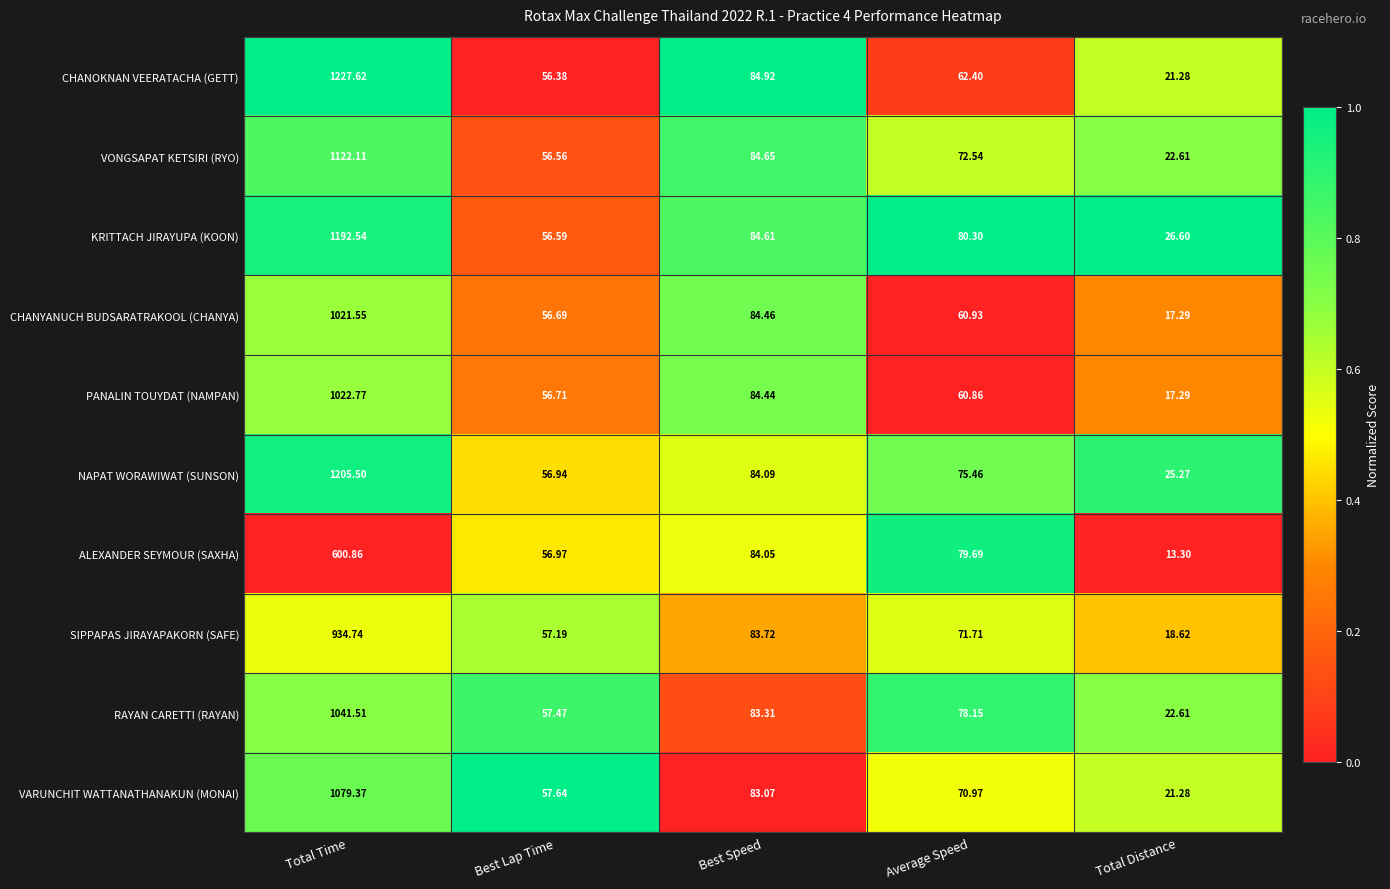

How many distinct data groups are displayed?

10